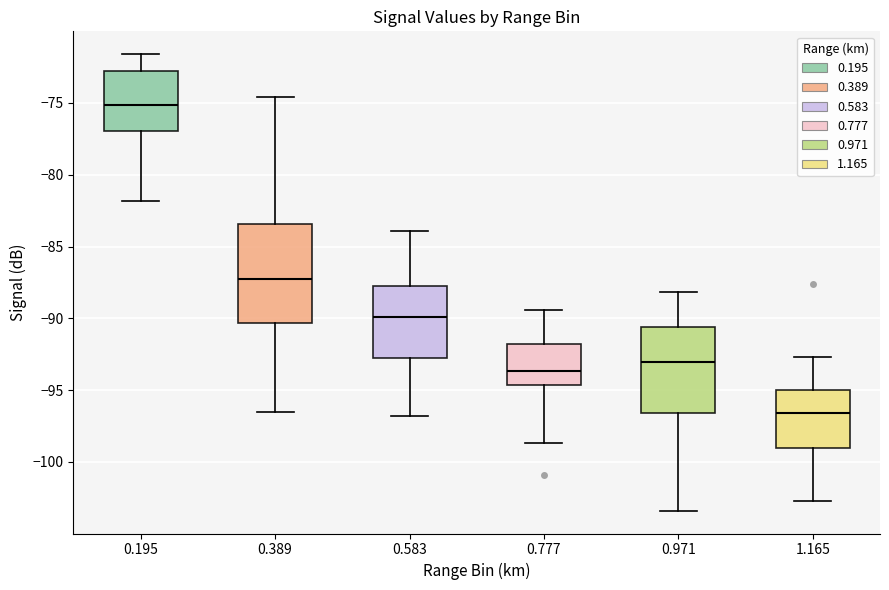

Comparing the boxes themselves (not the whiskers), which one is the tallest?

0.389